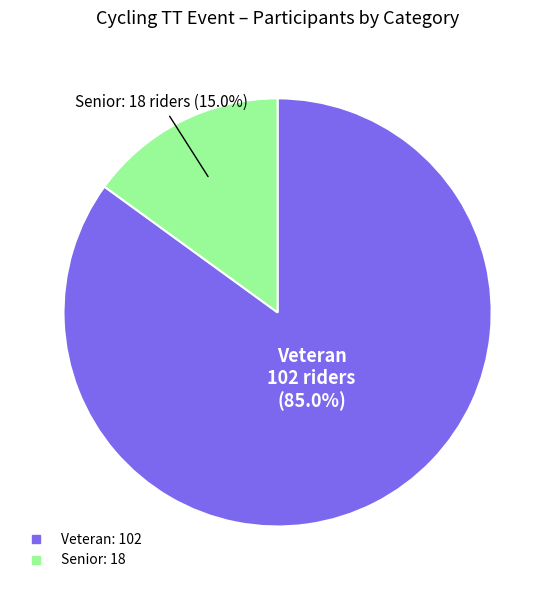

What is the smallest slice in the pie chart?

Senior